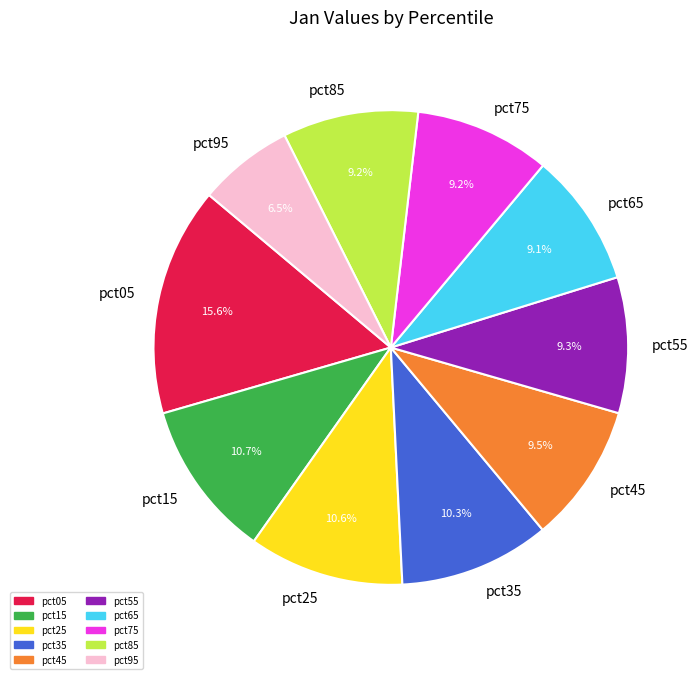

Does pct15 represent more than half of the total?

No